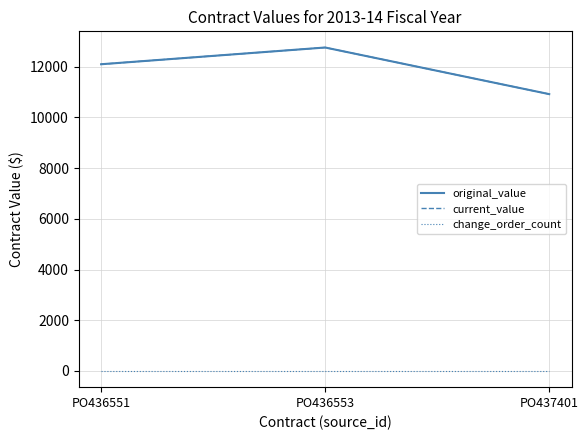

Does the chart have visible grid lines?

Yes